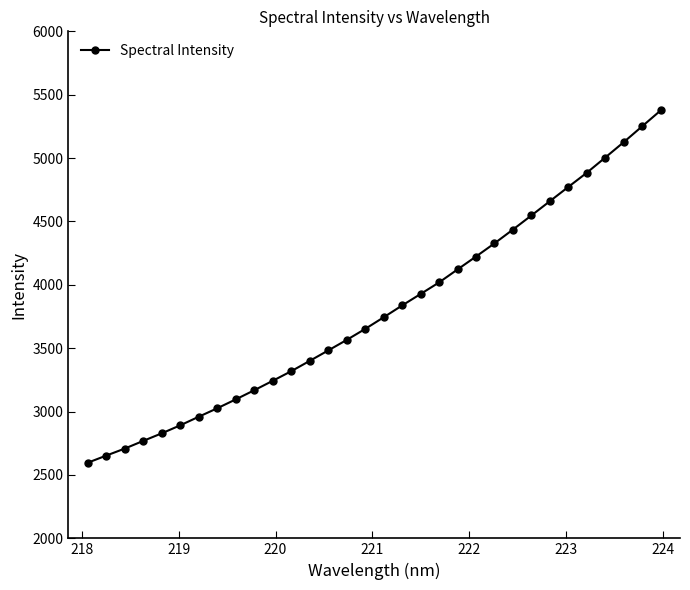

True or false: there are more than 0 points higher than both neighbors.

False